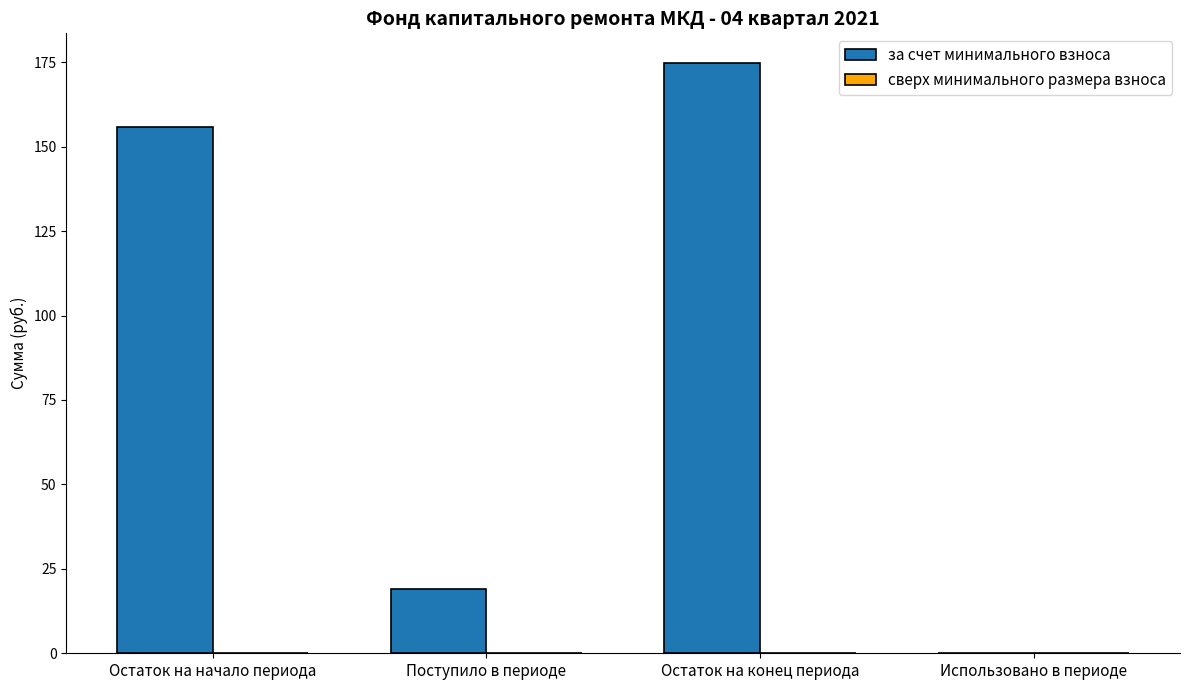

The chart shows a value of 174.8 at Остаток на конец периода. True or false?

True